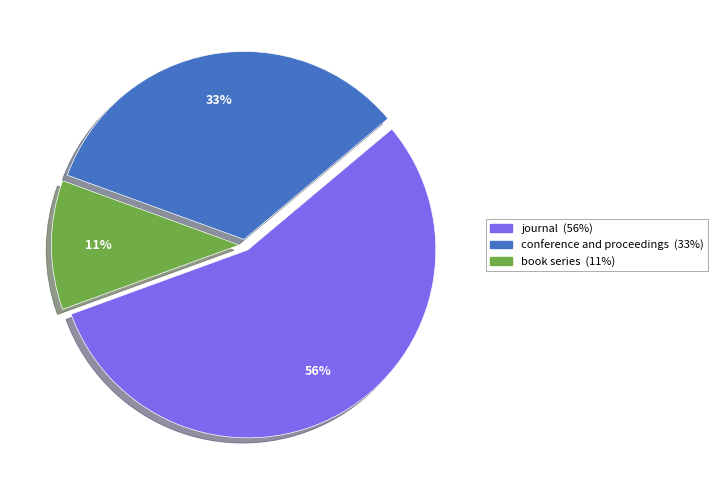

How many segments does this pie chart have?

3